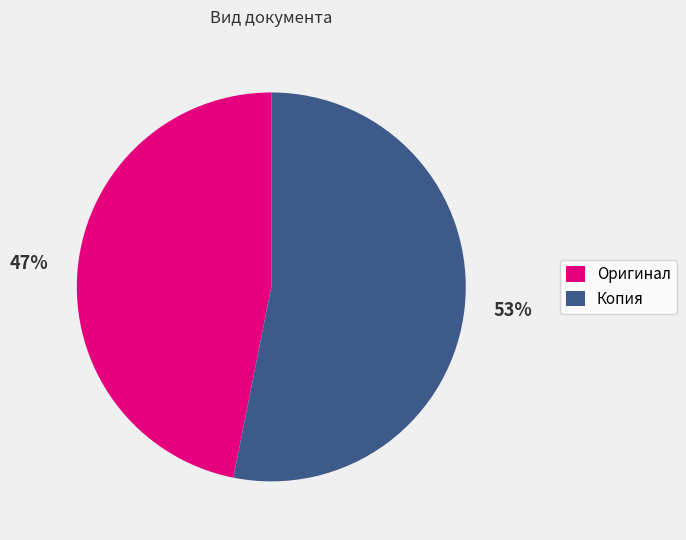

Rank the categories by value from lowest to highest.

Оригинал, Копия